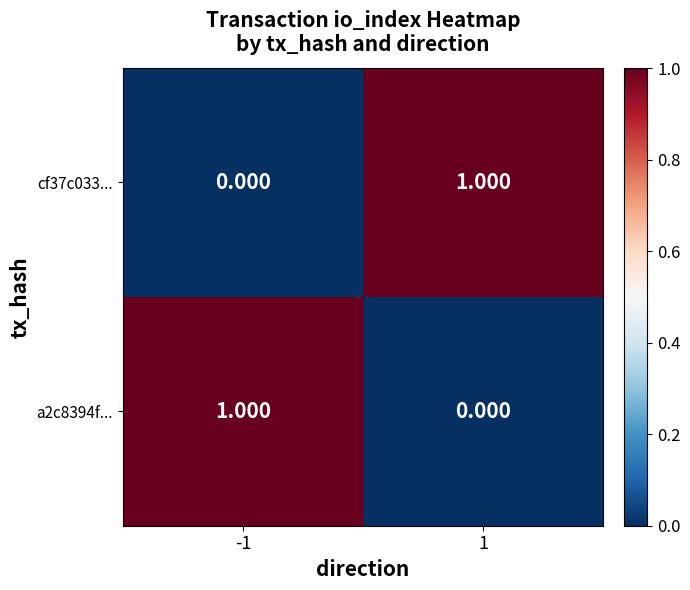

Reading left to right, extract all data points from this chart.

cf37c033...: -1=0	1=1
a2c8394f...: -1=1	1=0